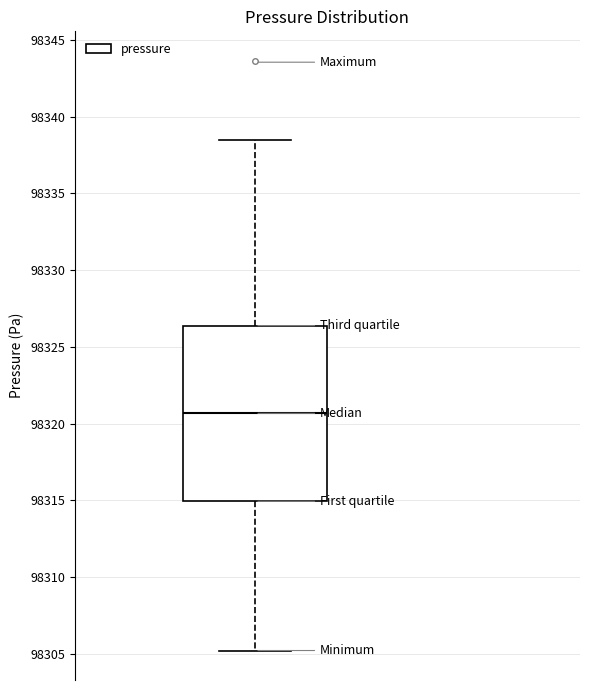

Where is the upper edge of the box on the y-axis? The values are not printed on the chart, so give them approximately, as read against the axis.

98326.5